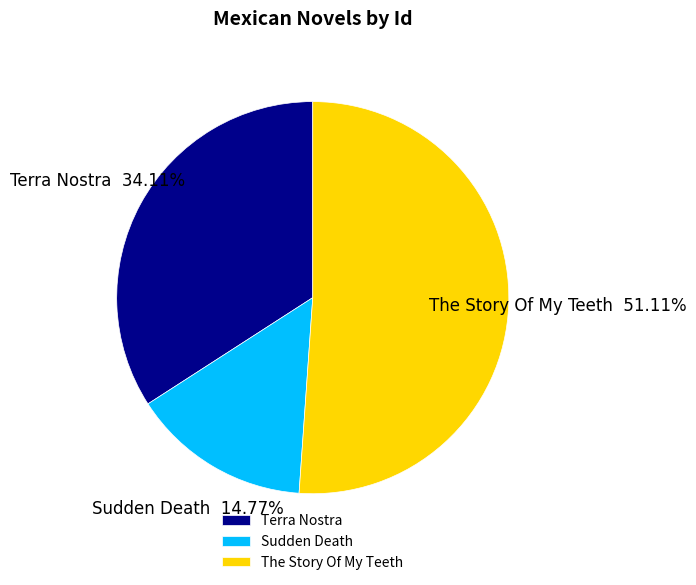

To the nearest percent, what is the combined percentage of Terra Nostra and The Story Of My Teeth?

85%